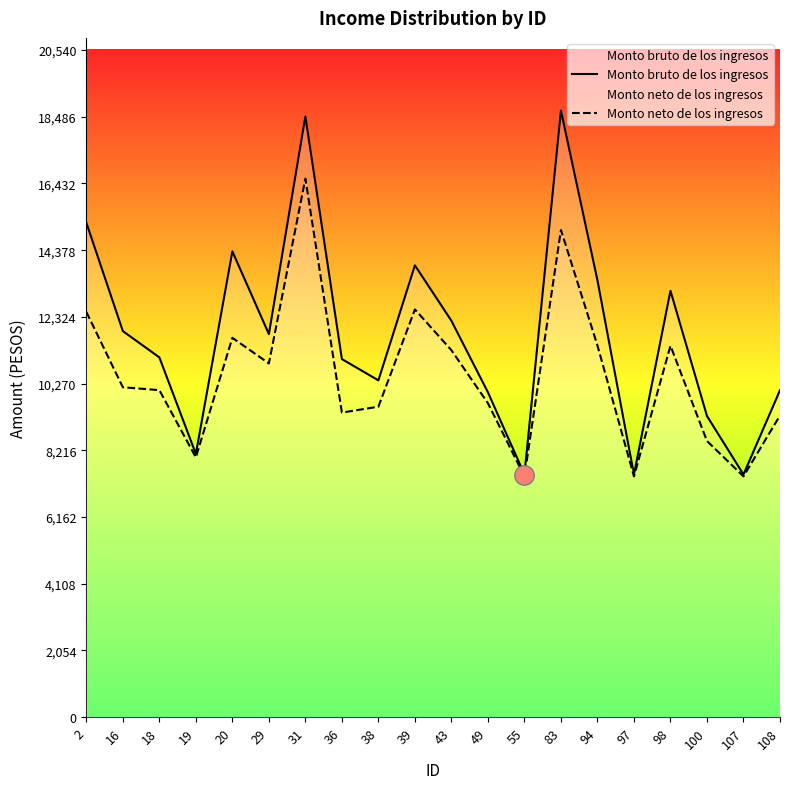

Reading right to left, what are all the values shown in this chart?

Monto bruto de los ingresos: 10065.0	7470.0	9270.9	13126.4	7470.0	13449.7	18672.9	7470.0	10000.9	12202.3	13909.5	10368.9	11023.8	18493.2	11793.2	14340.7	8103.3	11076.3	11885.7	15224.6
Monto neto de los ingresos: 9287.0	7412.6	8500.8	11432.7	7412.6	11442.5	14998.4	7412.6	9664.1	11296.8	12552.1	9557.9	9376.2	16578.9	10890.4	11678.5	7997.8	10068.0	10156.3	12477.0